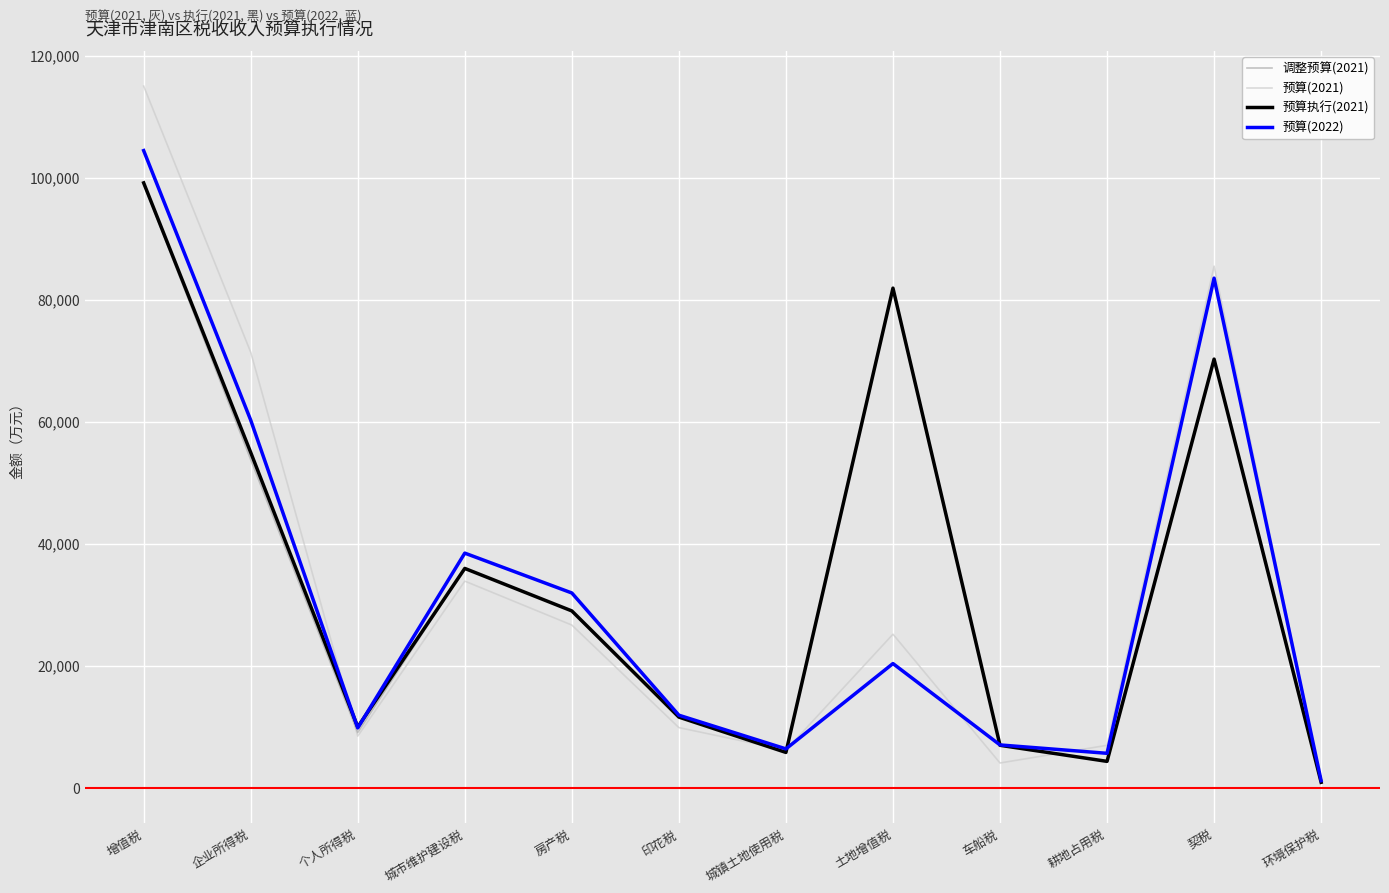

Reading left to right, extract all data points from this chart.

调整预算(2021): 98942	53798	9094	35979	29016	11623	5834	81898	7002	4368	70269	937
预算(2021): 115000	71400	8510	33900	26700	9900	6208	25200	4100	7000	85500	1200
预算执行(2021): 99142	54974	9994	35979	29016	11623	5834	81898	7002	4368	70269	937
预算(2022): 104432	60271	9852	38485	31955	11932	6413	20390	7060	5689	83533	1206